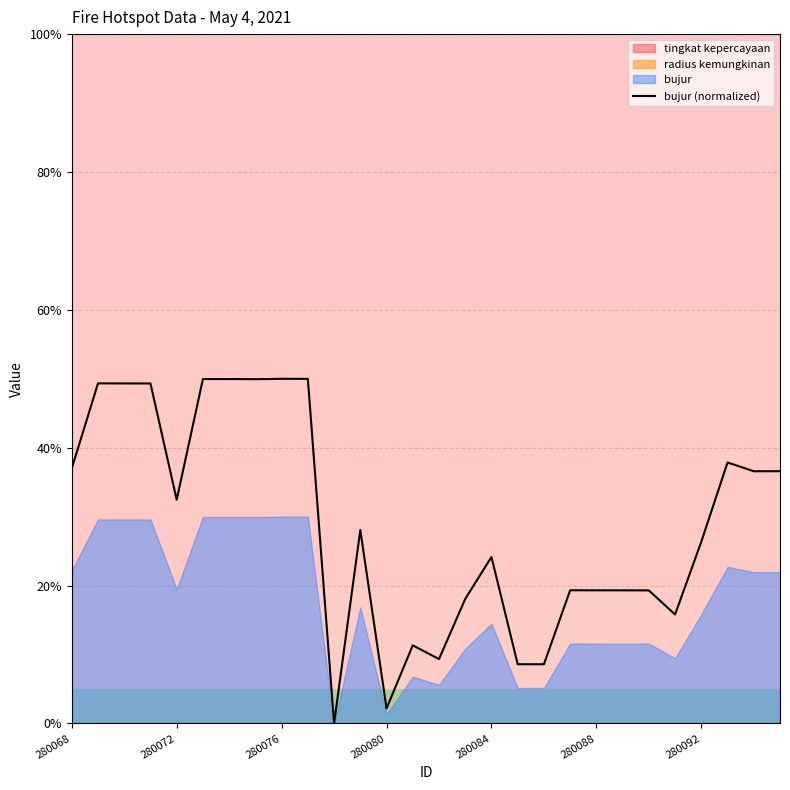

What is the value of the 12th point from the left?

28.1